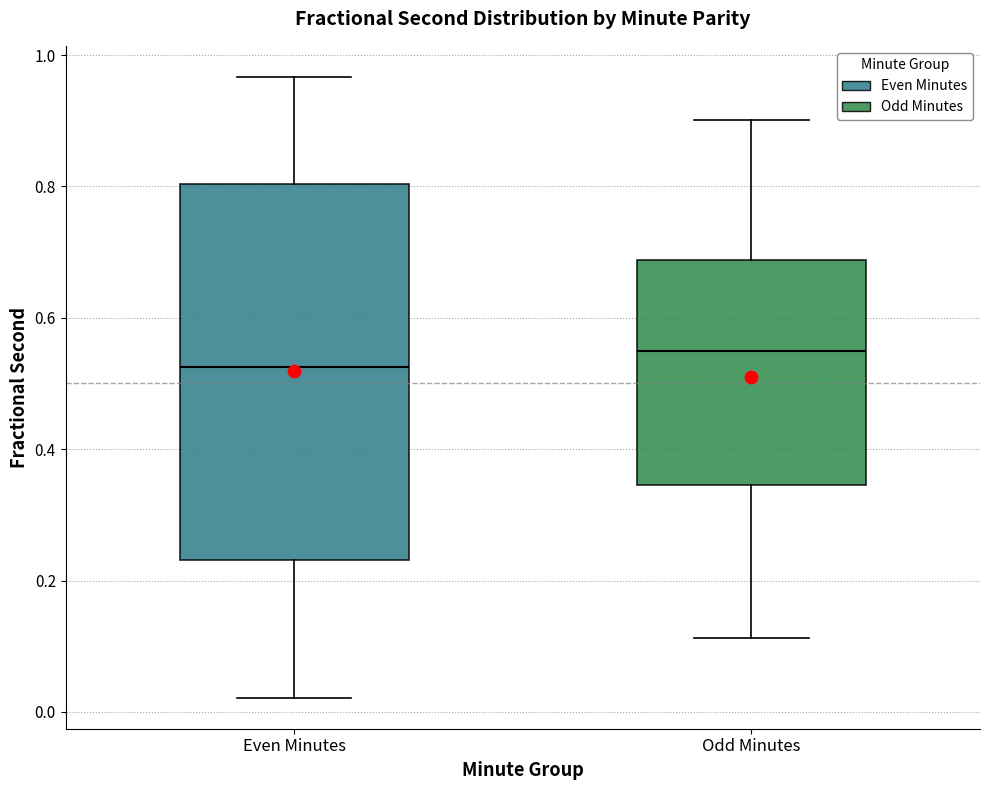

Comparing the boxes themselves (not the whiskers), which one is the tallest?

Even Minutes